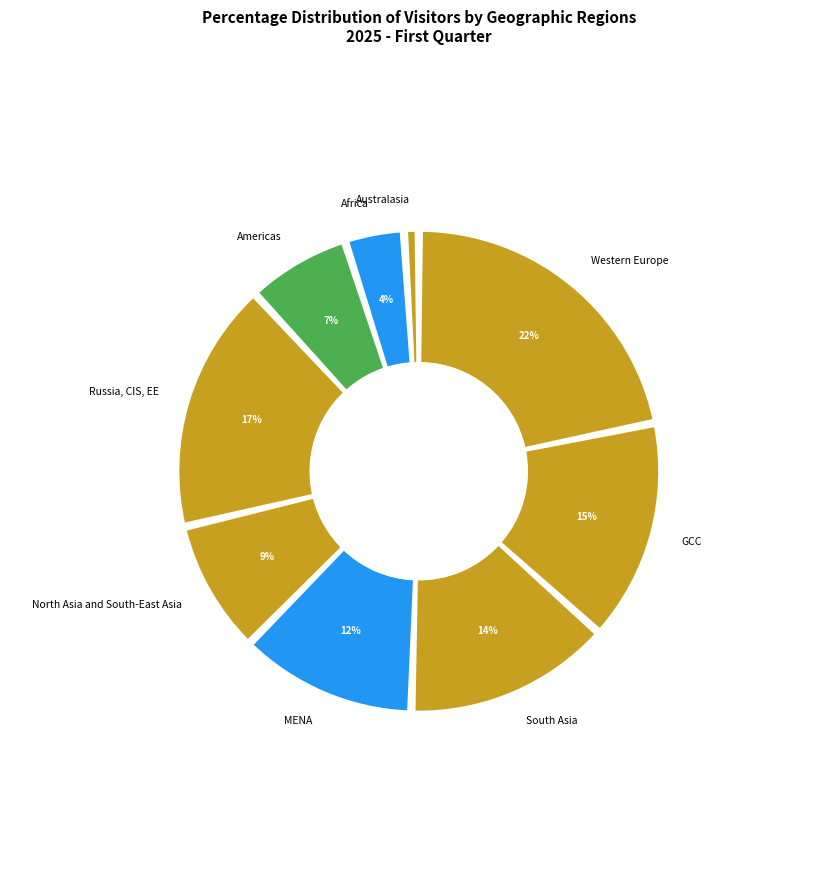

Does any single category account for the majority?

No